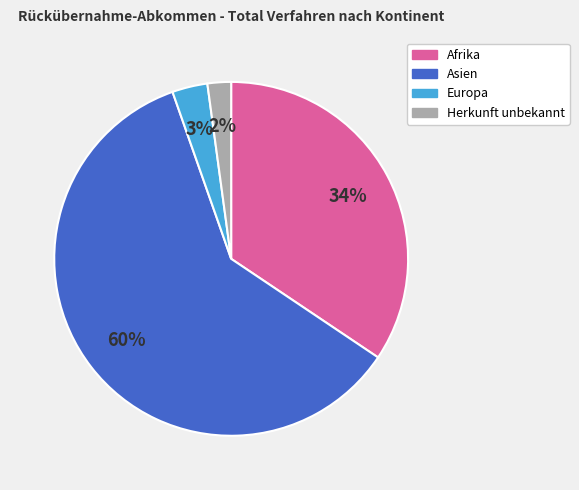

To the nearest percent, what is the average slice percentage?

25%